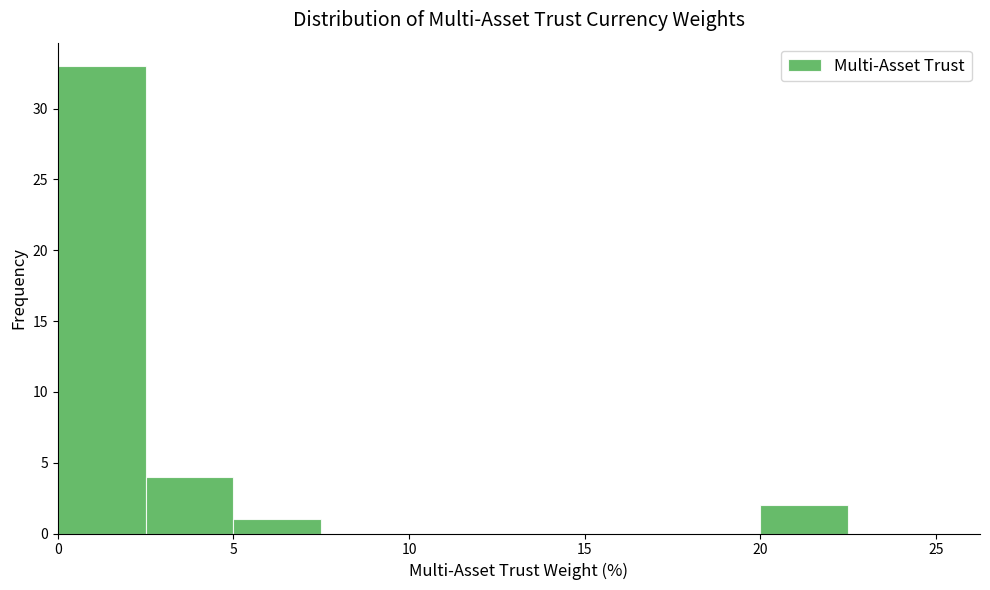

Reading left to right, transcribe this chart: for each bar, give the range it covers on the x-axis and its height. The values are not printed on the chart, so give them approximately, as read against the axis.

0.0 to 2.5: 33
2.5 to 5.0: 4
5.0 to 7.5: 1
7.5 to 10.0: 0
10.0 to 12.5: 0
12.5 to 15.0: 0
15.0 to 17.5: 0
17.5 to 20.0: 0
20.0 to 22.5: 2
22.5 to 25.0: 0